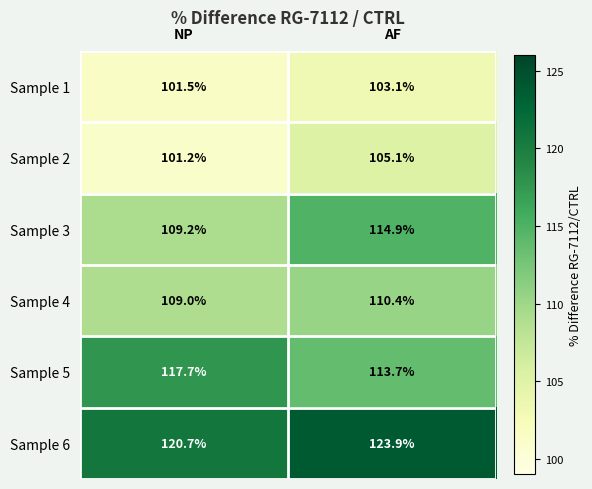

The Sample 1 series shows 103.1 at AF. True or false?

True